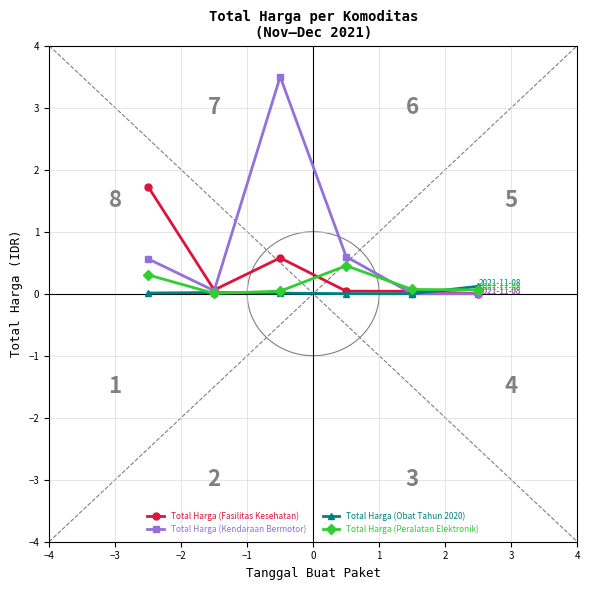

Between −1 and 1, which series saw the biggest shift?

Total Harga (Kendaraan Bermotor)